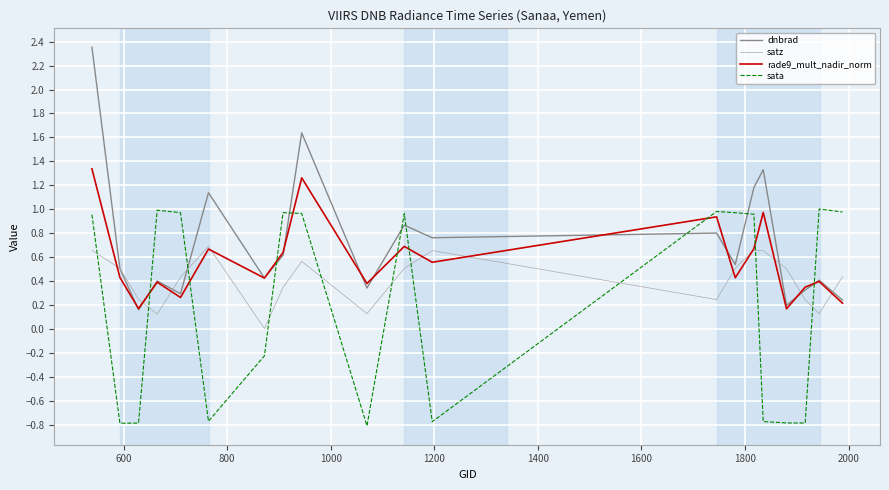

Which series has the largest total across all categories?

dnbrad